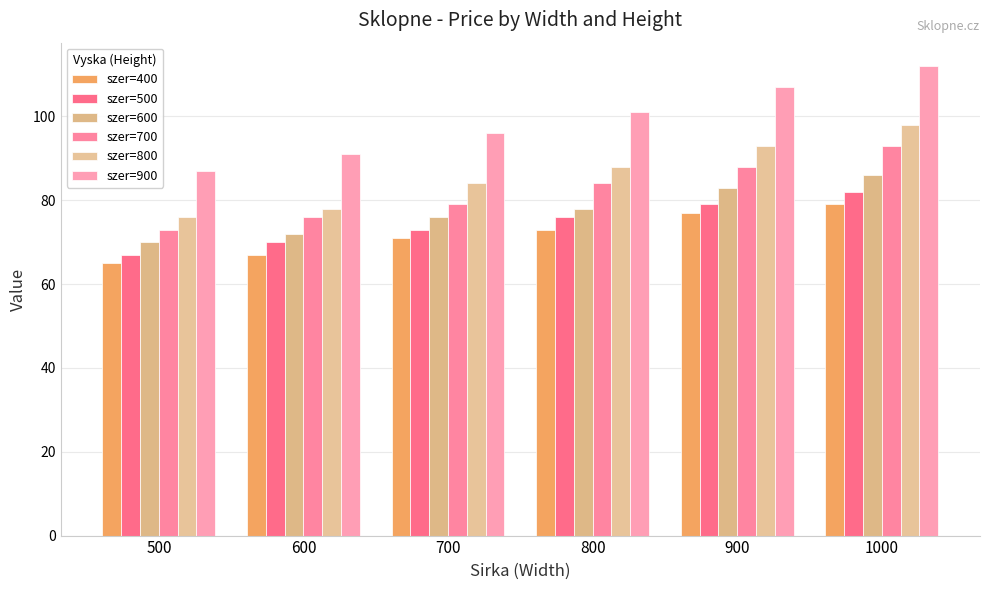

Read the szer=600 value at 700, to the nearest 10.

80